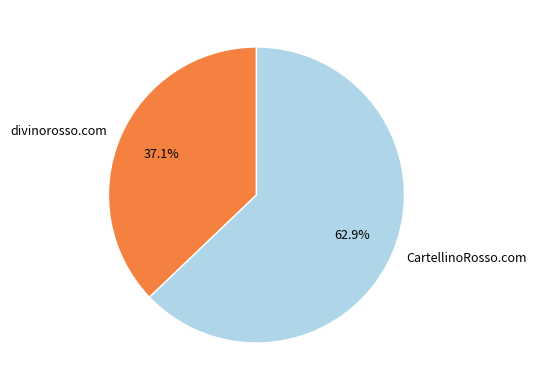

What is the smallest slice in the pie chart?

divinorosso.com